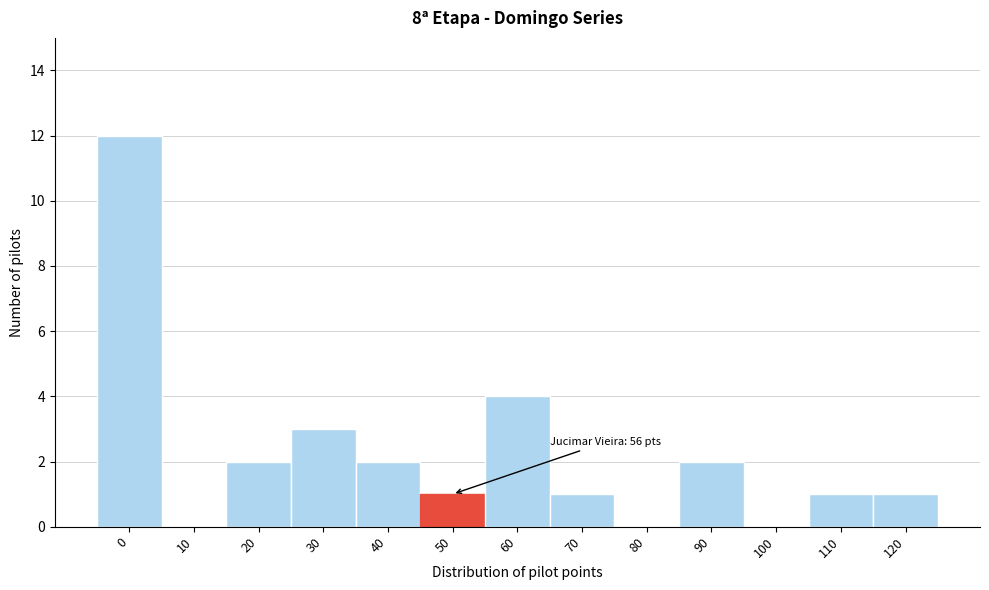

Reading left to right, extract all data points from this chart.

0=12	10=0	20=2	30=3	40=2	50=1	60=4	70=1	80=0	90=2	100=0	110=1	120=1